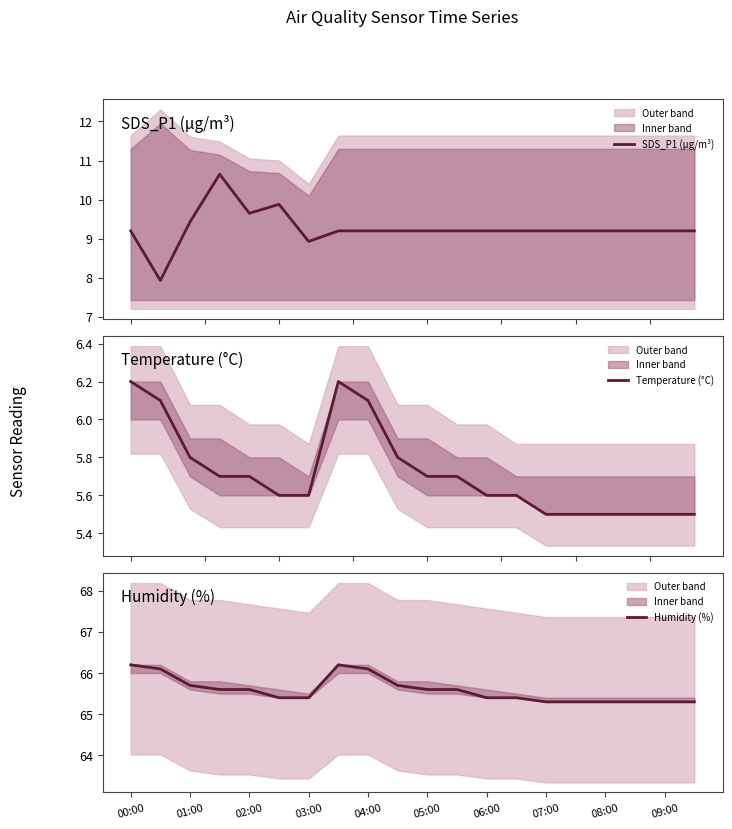

The Humidity (%) series shows 96.7 at 05:00. True or false?

False